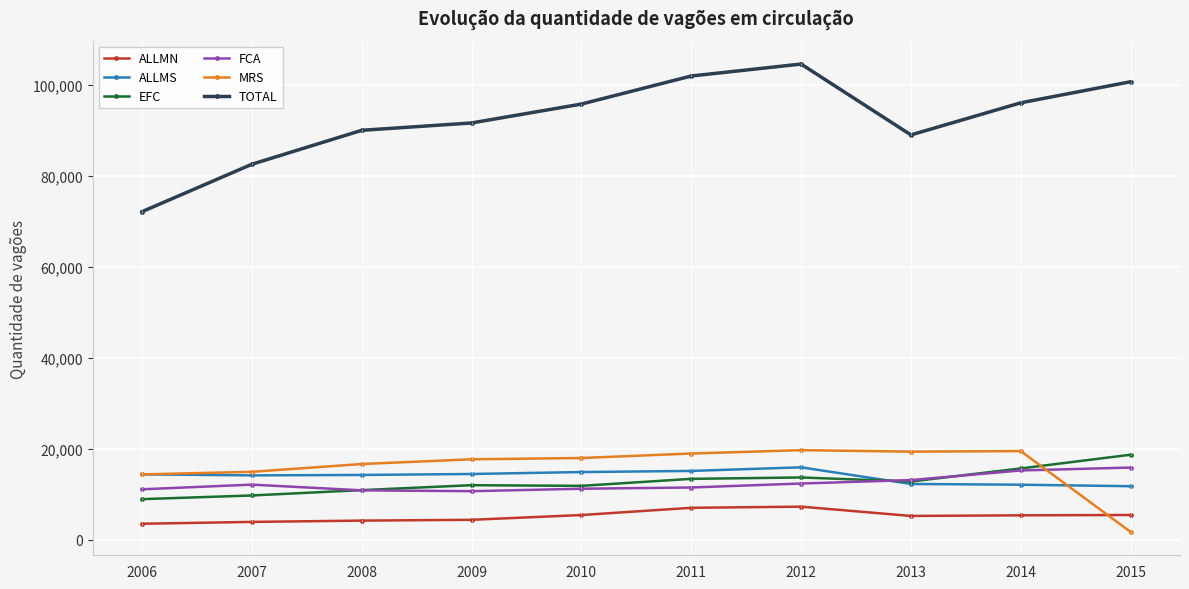

In MRS, how many points are lower than both neighbors (excluding endpoints)?

1